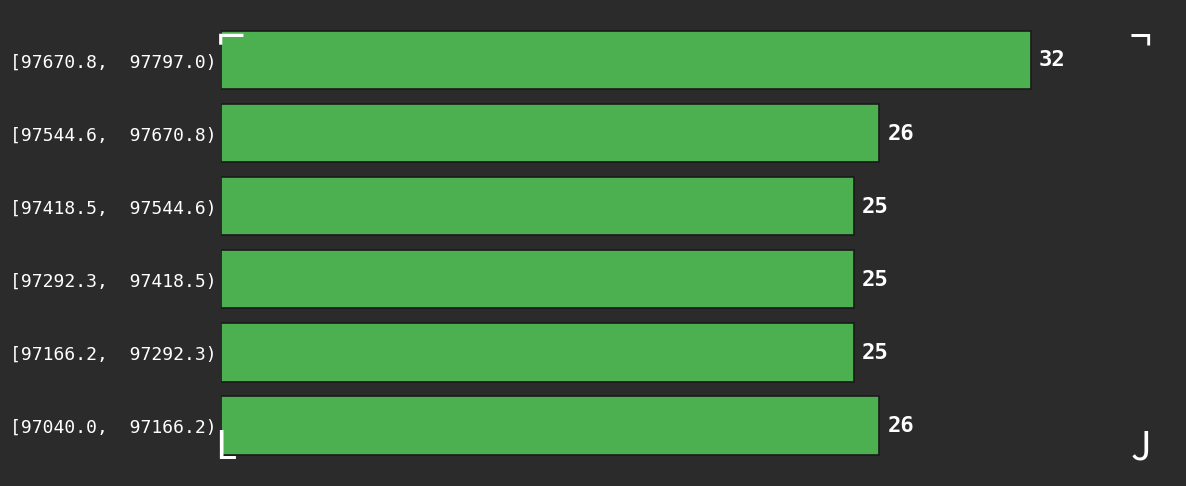

Reading bottom to top, transcribe all the data shown in this chart.

[97040.0,  97166.2)=26	[97166.2,  97292.3)=25	[97292.3,  97418.5)=25	[97418.5,  97544.6)=25	[97544.6,  97670.8)=26	[97670.8,  97797.0)=32